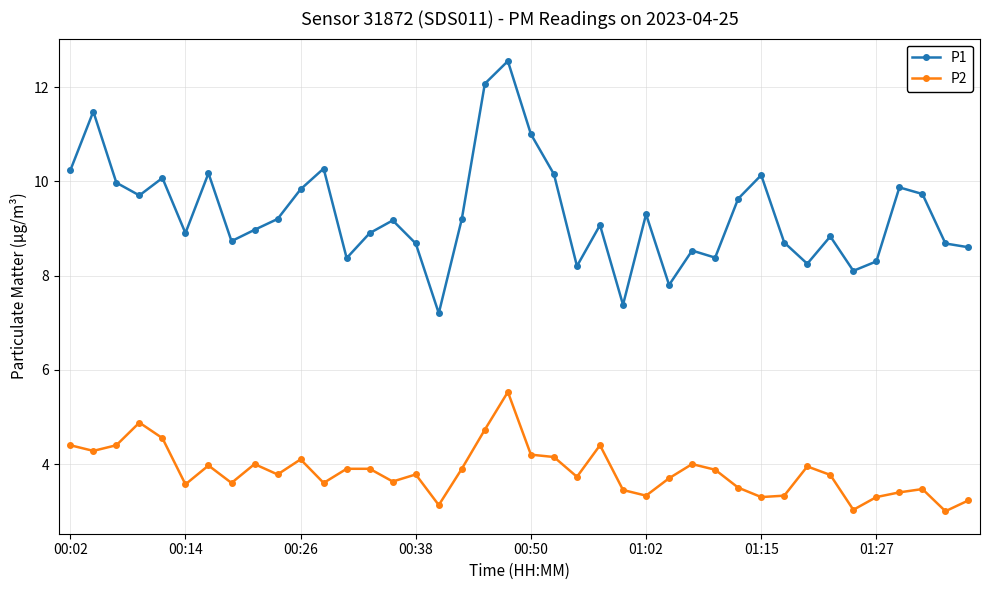

What are all the series names shown in the legend?

P1, P2